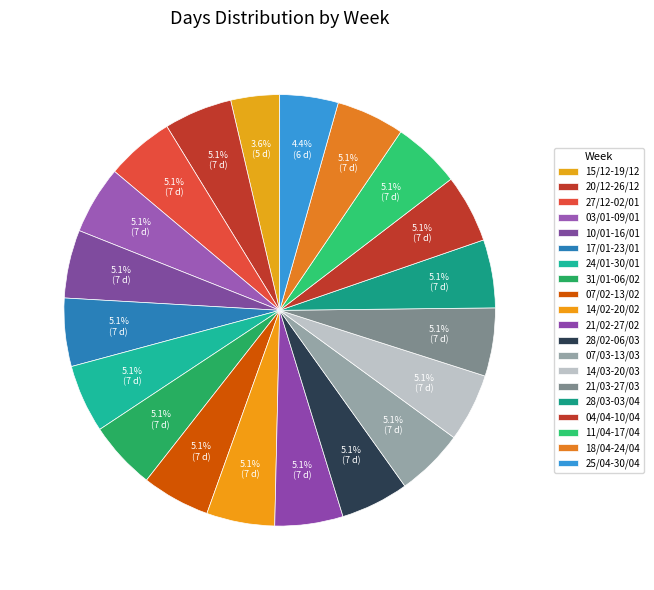

Is it true that 18/04-24/04 is 5% of the pie?

True